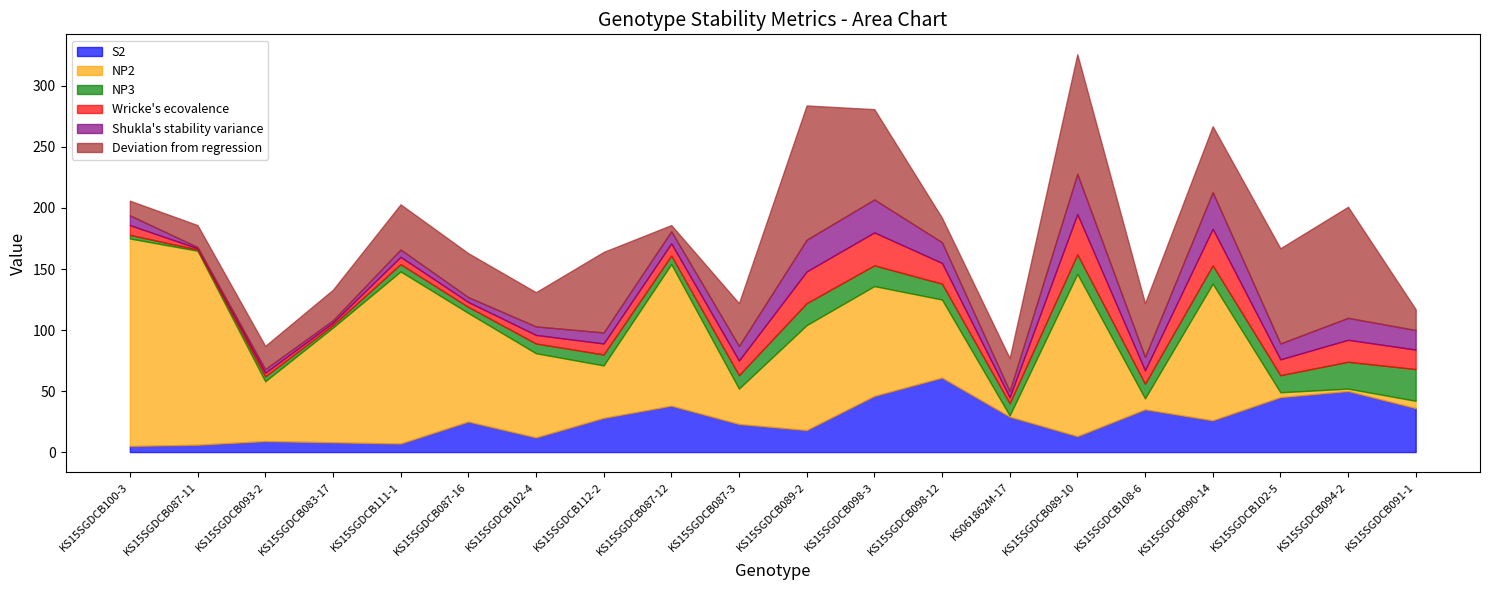

What is the minimum value shown in the chart?

1